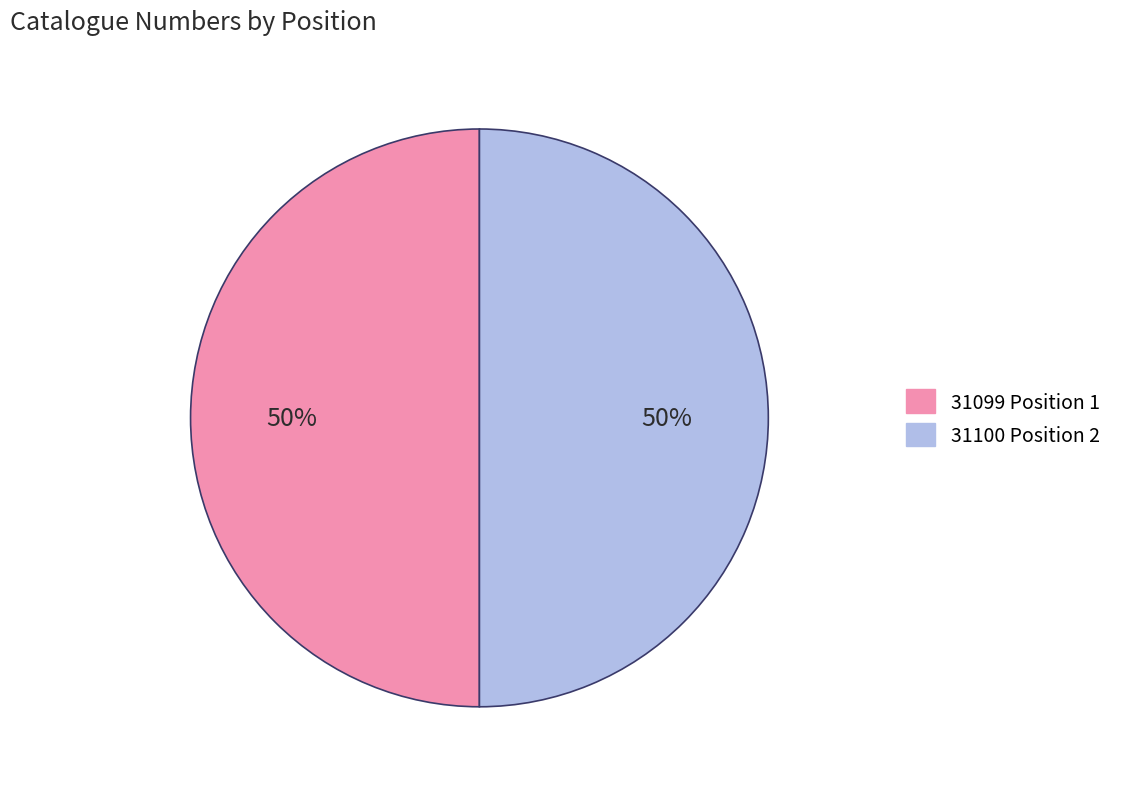

How many segments does this pie chart have?

2